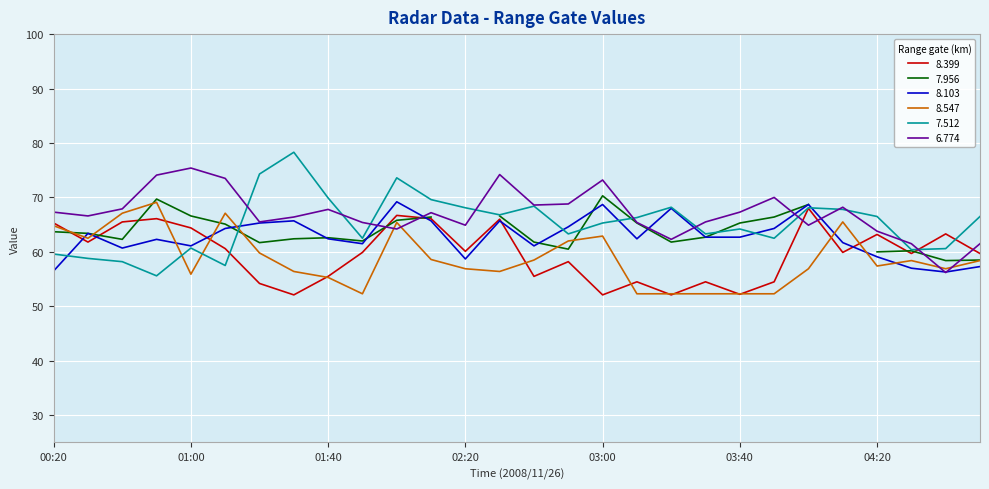

Which has a higher value, 03:10 or 02:40?

02:40